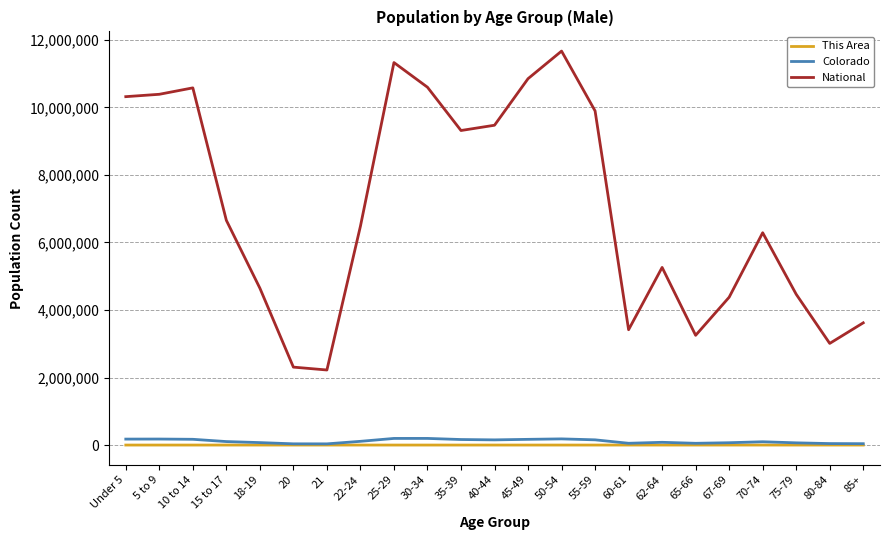

The value of This Area at 85+ is 0. True or false?

True